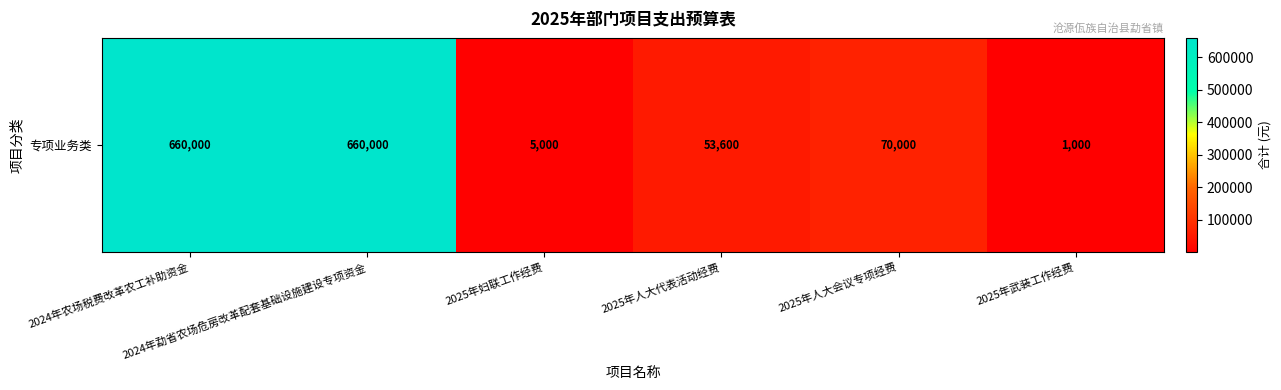

At which label does the data first exceed 70000?

2024年农场税费改革农工补助资金